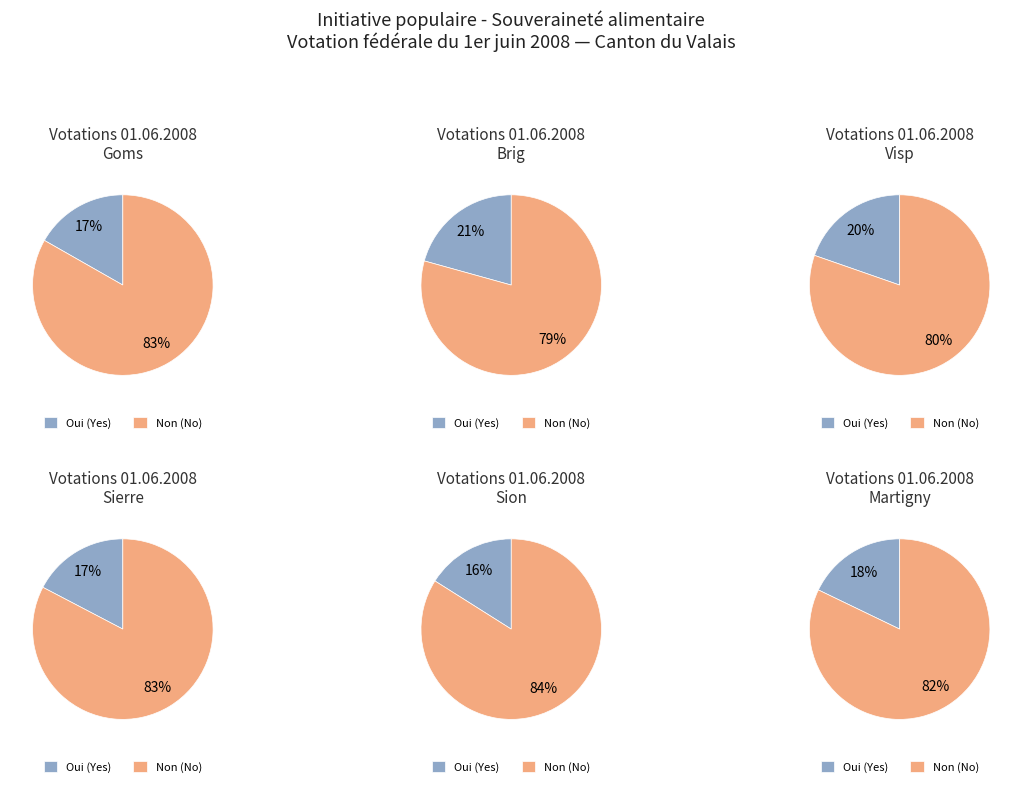

Rank the categories by value from lowest to highest.

Oui, Non